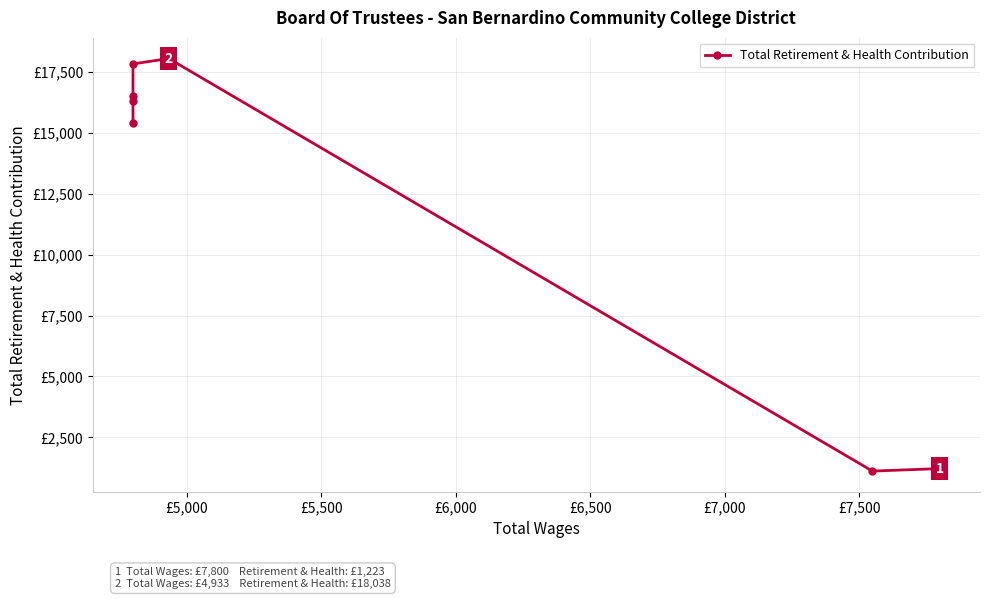

Is it true that the value at £6,000 is 7336?

False